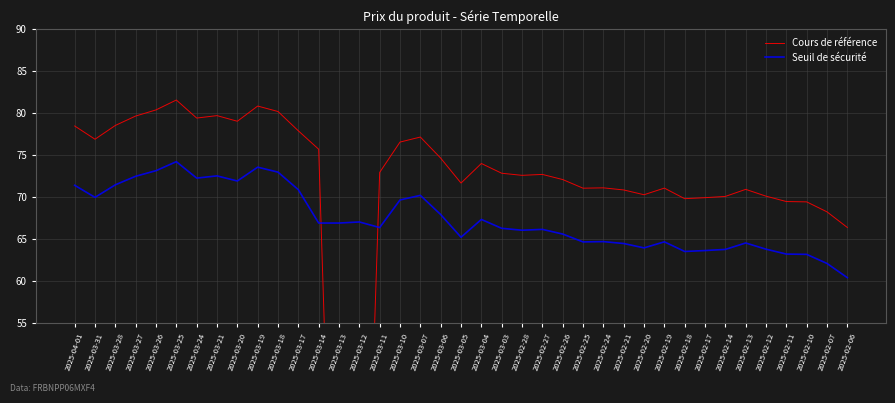

What is the difference between the Cours de référence values at 2025-03-26 and 2025-03-07?

3.2